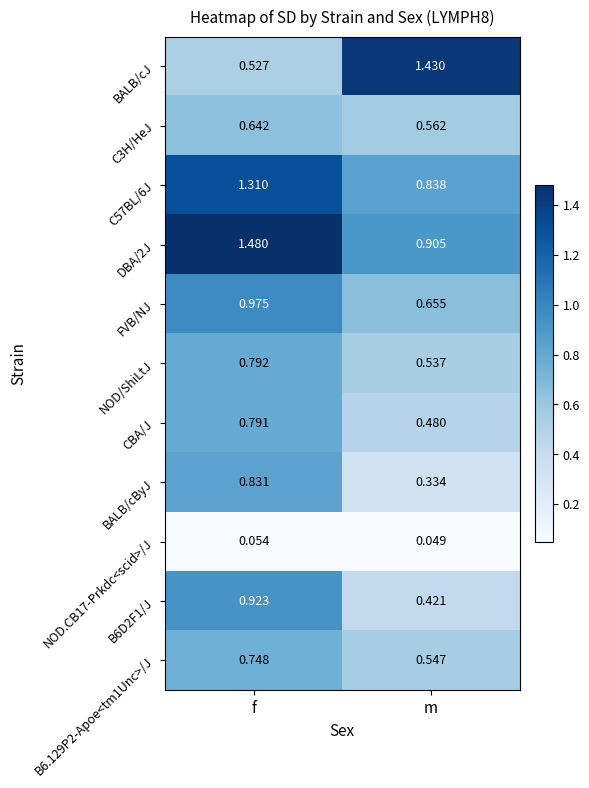

List the series in order of their peak value, highest first.

DBA/2J, BALB/cJ, C57BL/6J, FVB/NJ, B6D2F1/J, BALB/cByJ, NOD/ShiLtJ, CBA/J, B6.129P2-Apoe<tm1Unc>/J, C3H/HeJ, NOD.CB17-Prkdc<scid>/J